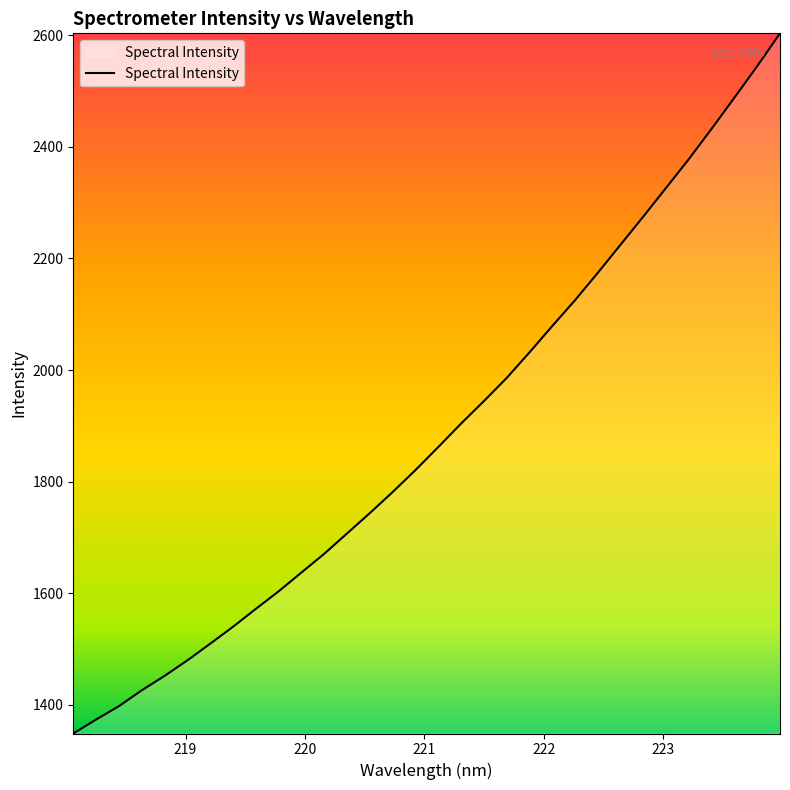

What is the smallest value displayed?

1348.6